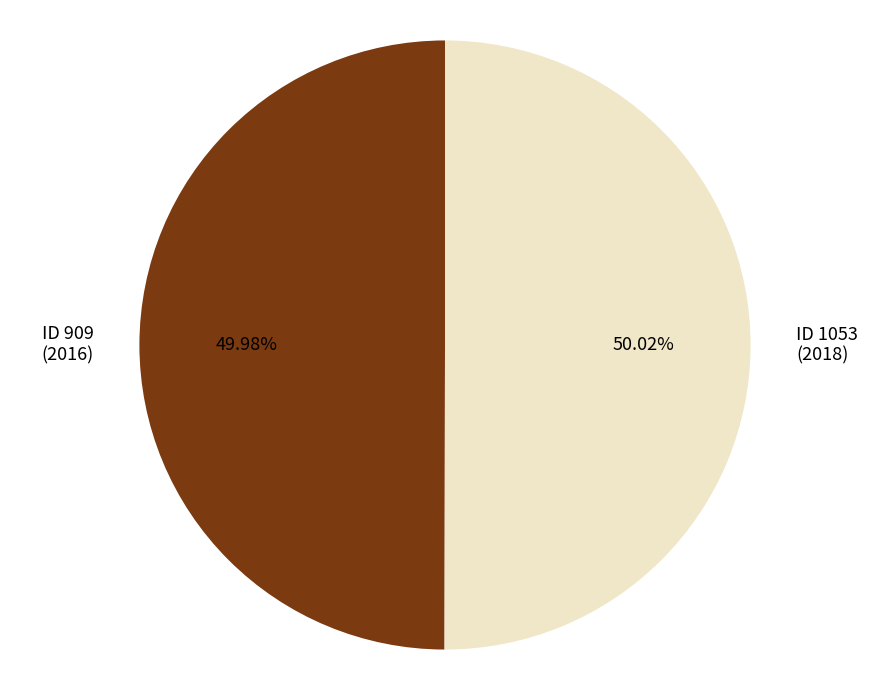

Is there a majority slice in this chart?

Yes